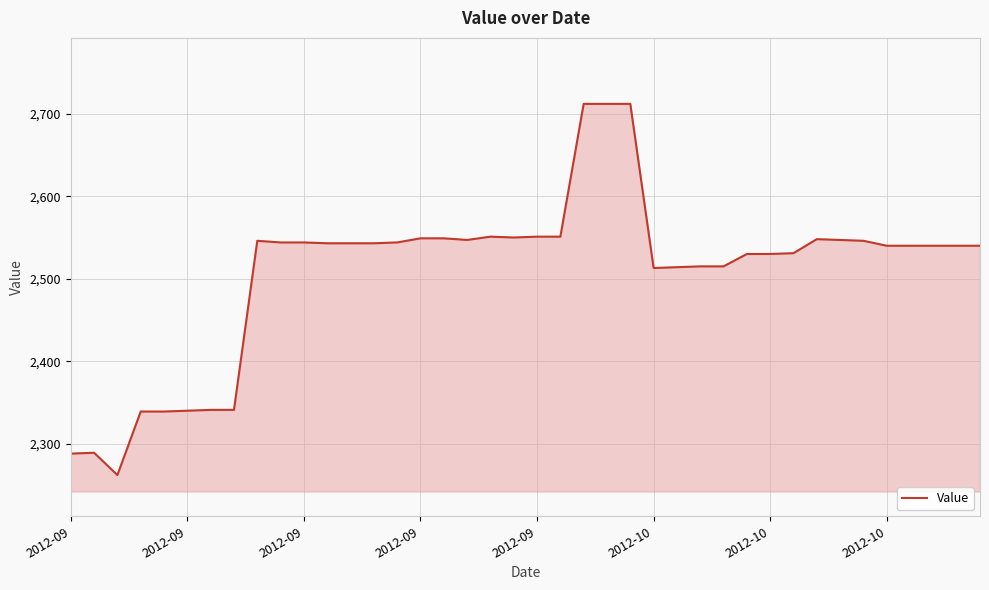

What is the smallest value displayed?

2262